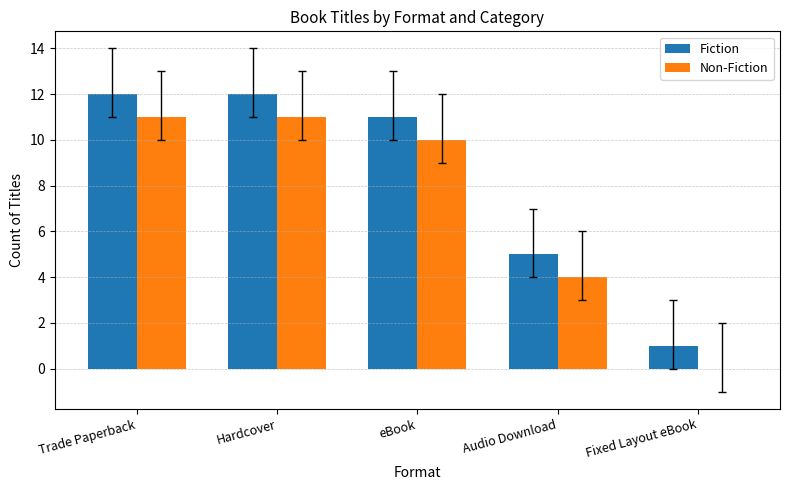

Reading right to left, list all the values displayed in this chart.

Fiction: Fixed Layout eBook=1	Audio Download=5	eBook=11	Hardcover=12	Trade Paperback=12
Non-Fiction: Fixed Layout eBook=0	Audio Download=4	eBook=10	Hardcover=11	Trade Paperback=11